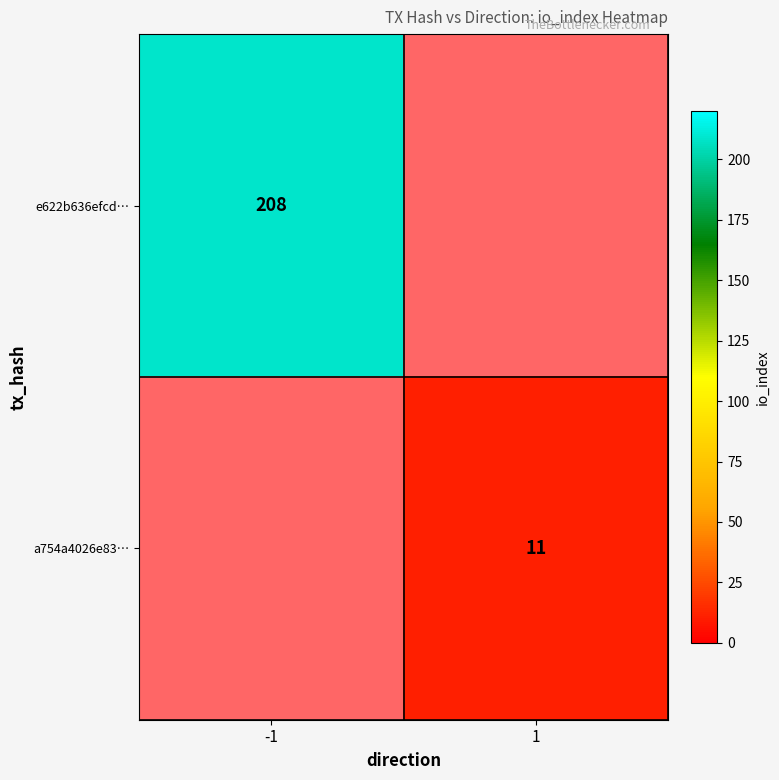

At how many categories does at least one series exceed 197?

1